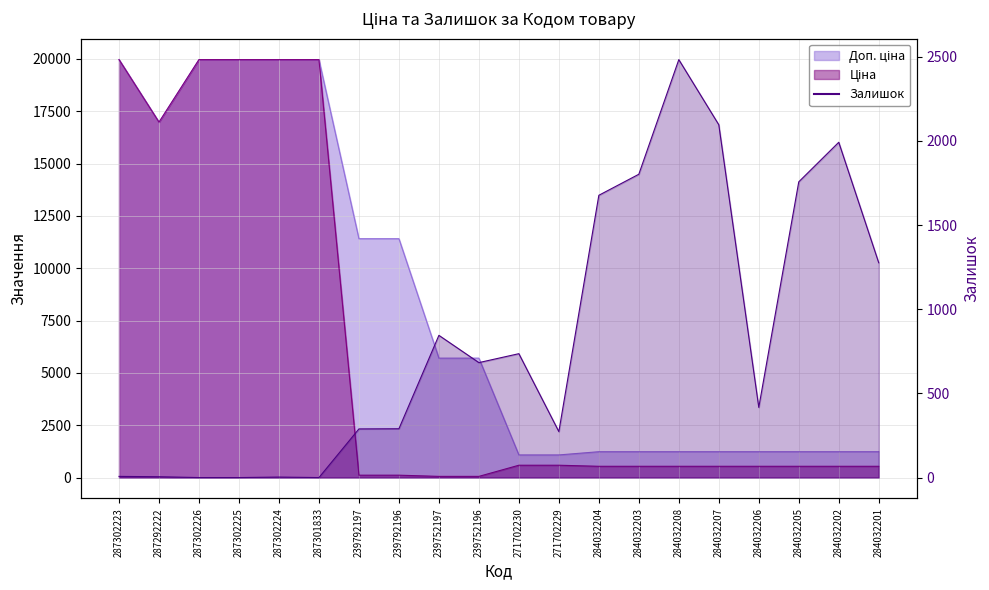

How many values are below 683?

10